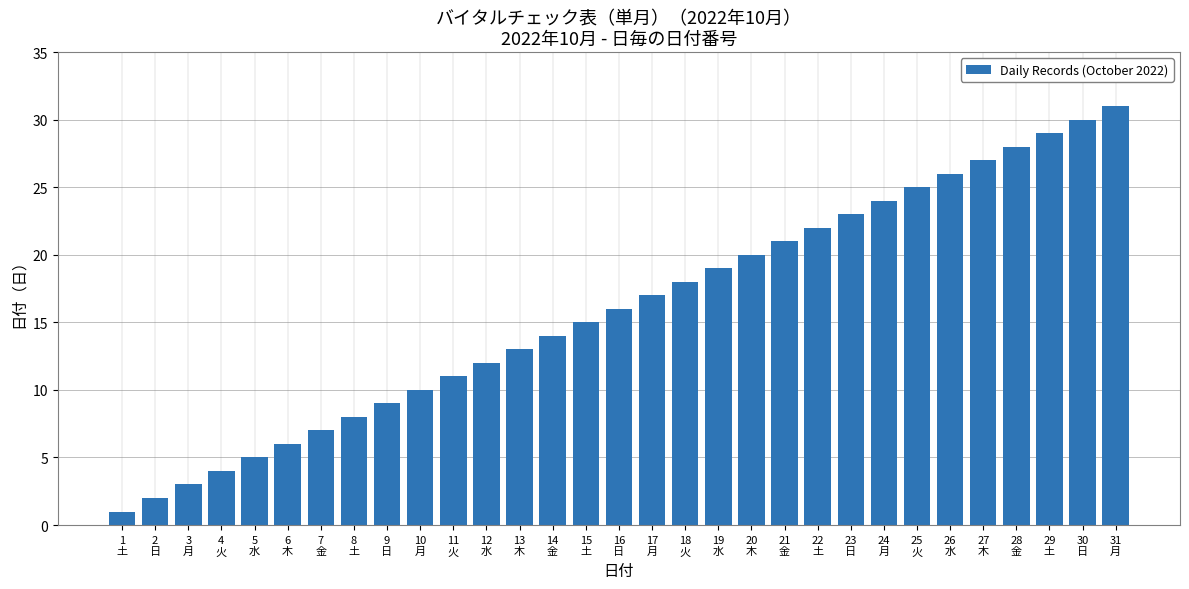

What is the smallest value displayed?

1